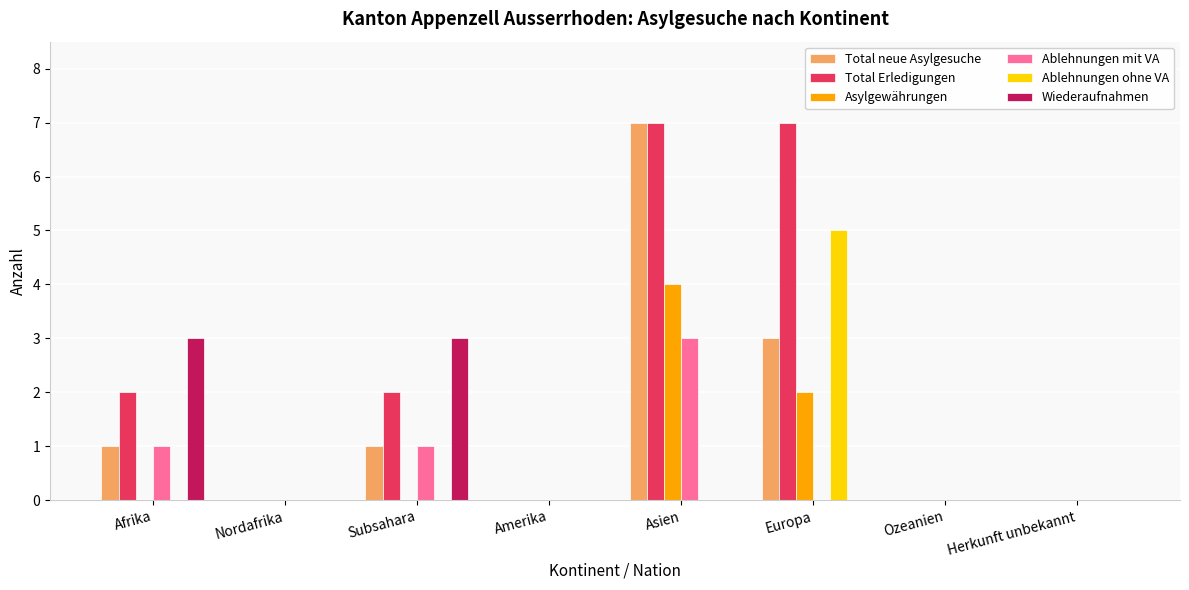

What value does the Ablehnungen ohne VA series have at Europa?

5